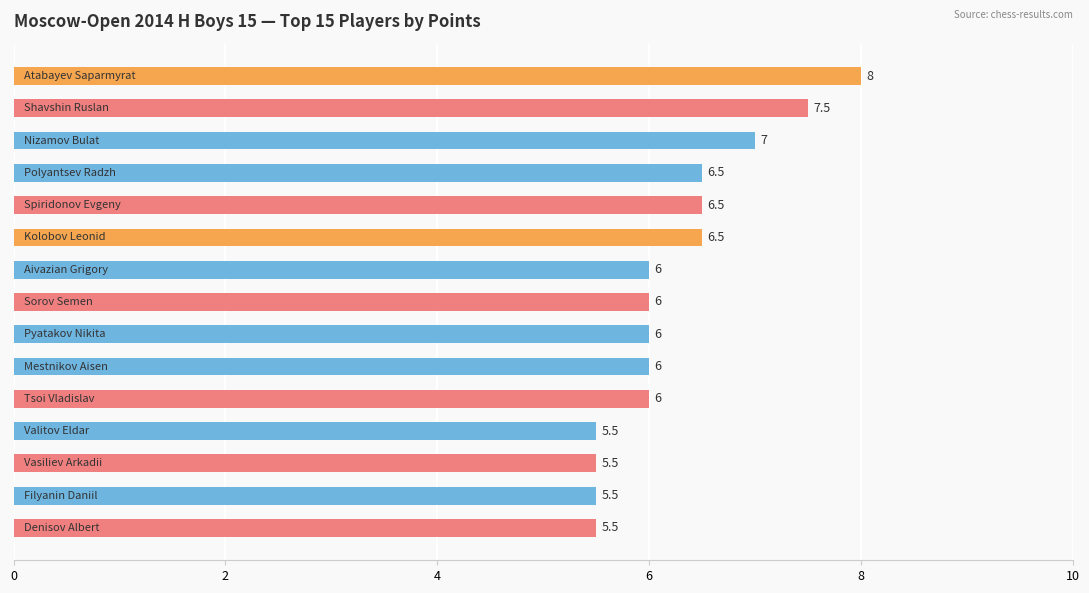

What is the value of the 14th bar from the top?

5.5